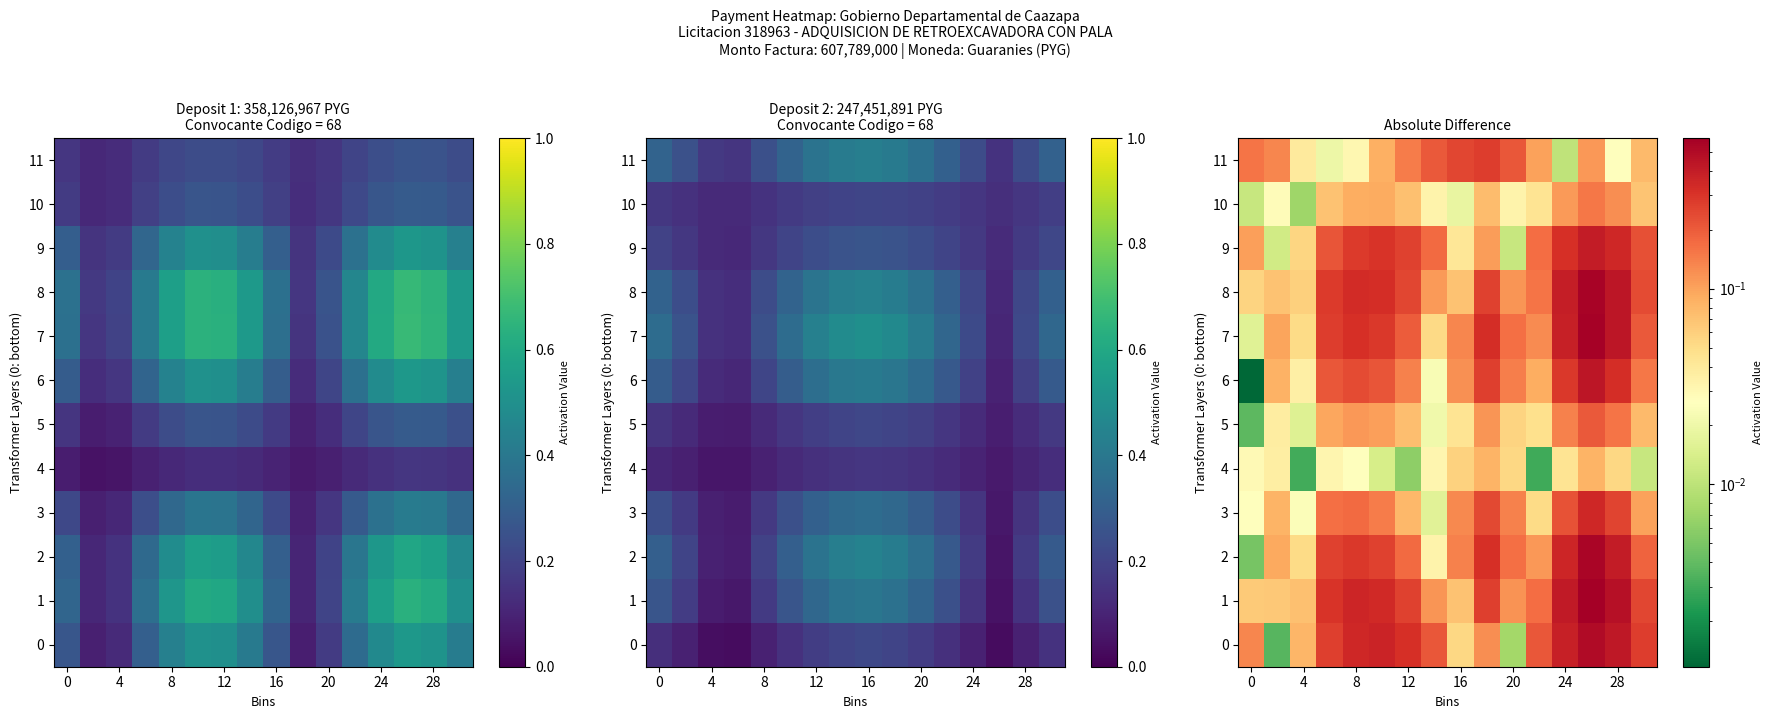

What is the approximate value of 7 at 20?

0.2